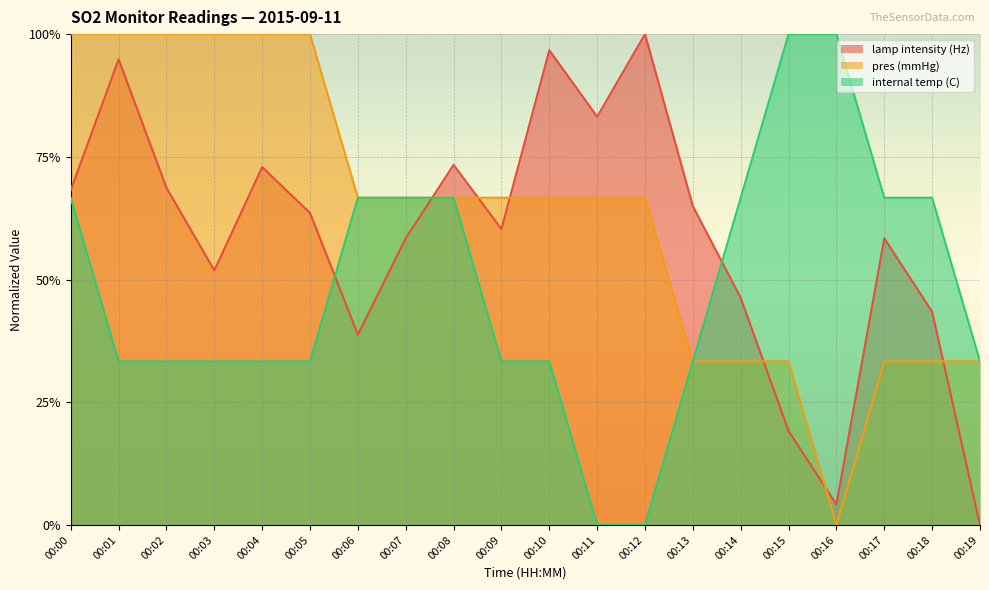

At which label is internal temp (C) closest to 0?

00:11